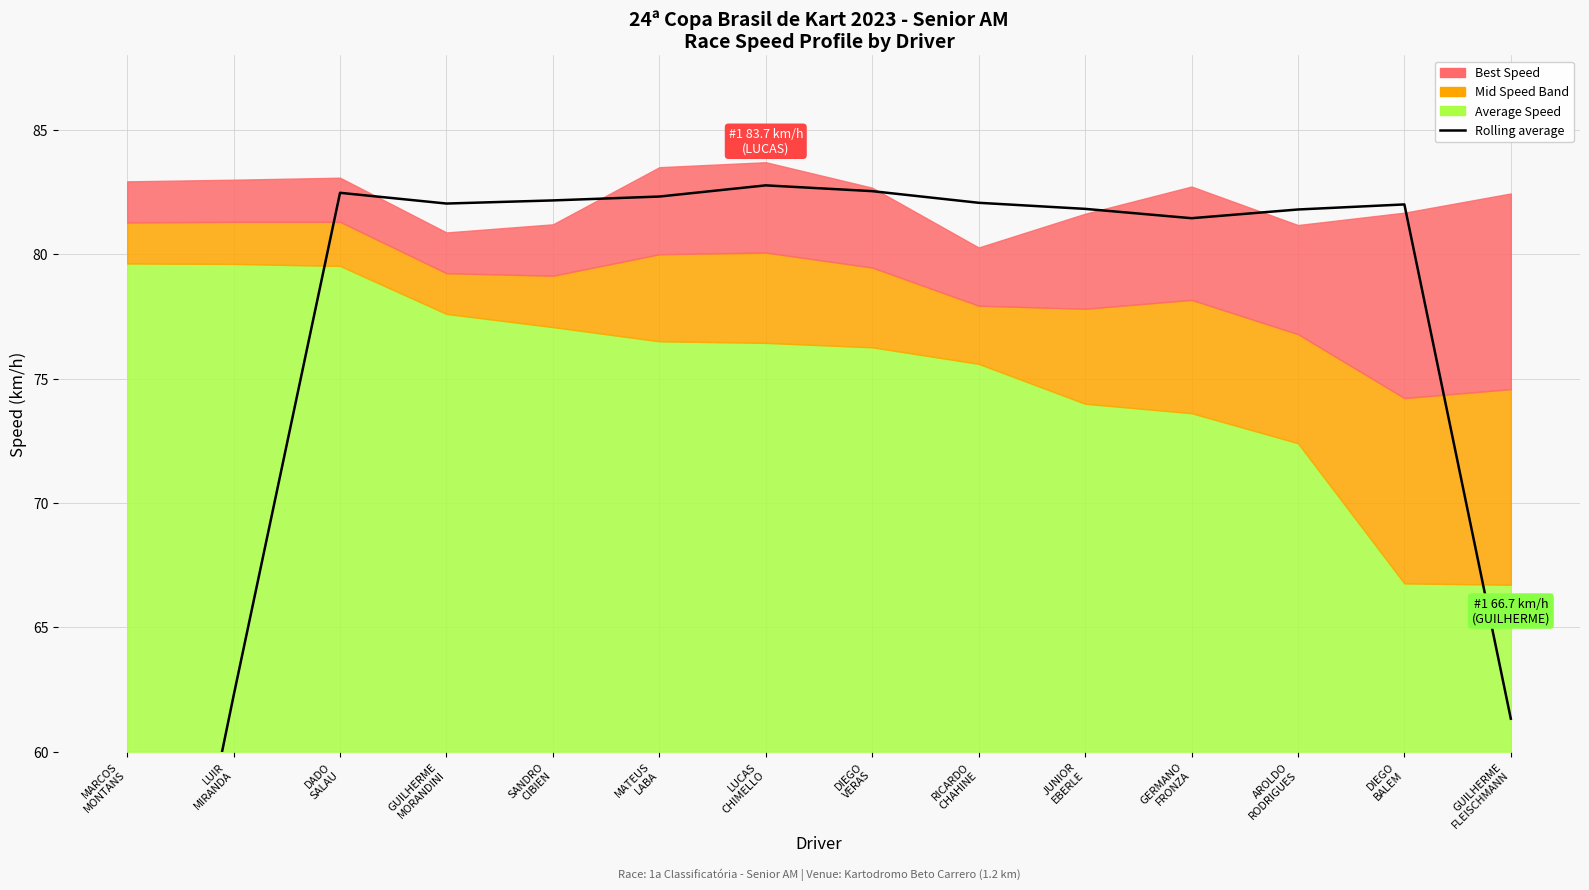

True or false: the data shows 81.8 at JUNIOR
EBERLE.

True